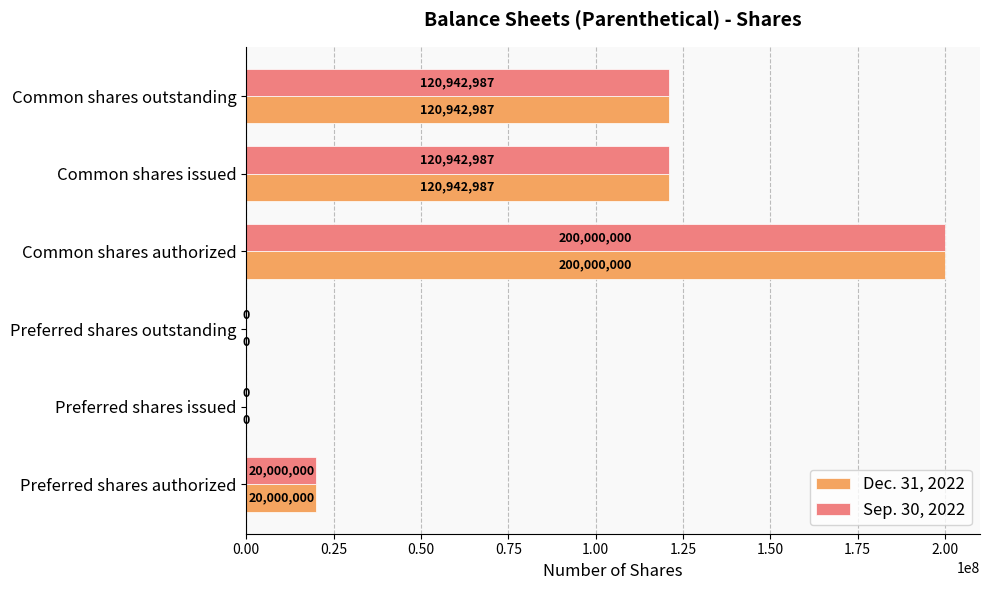

True or false: Sep. 30, 2022 has a value of 0 at Preferred shares issued.

True